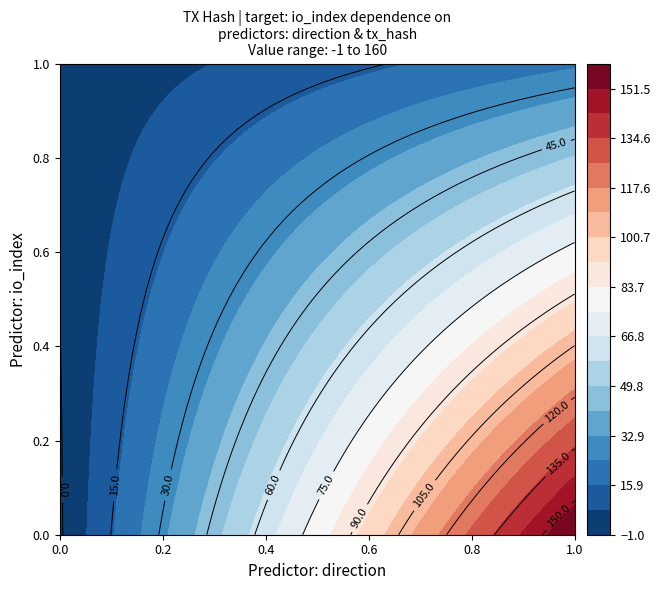

What is the difference between the maximum and minimum values in the f0811be552b506896a12f68f7e5f4a9fe0f687c series?

161